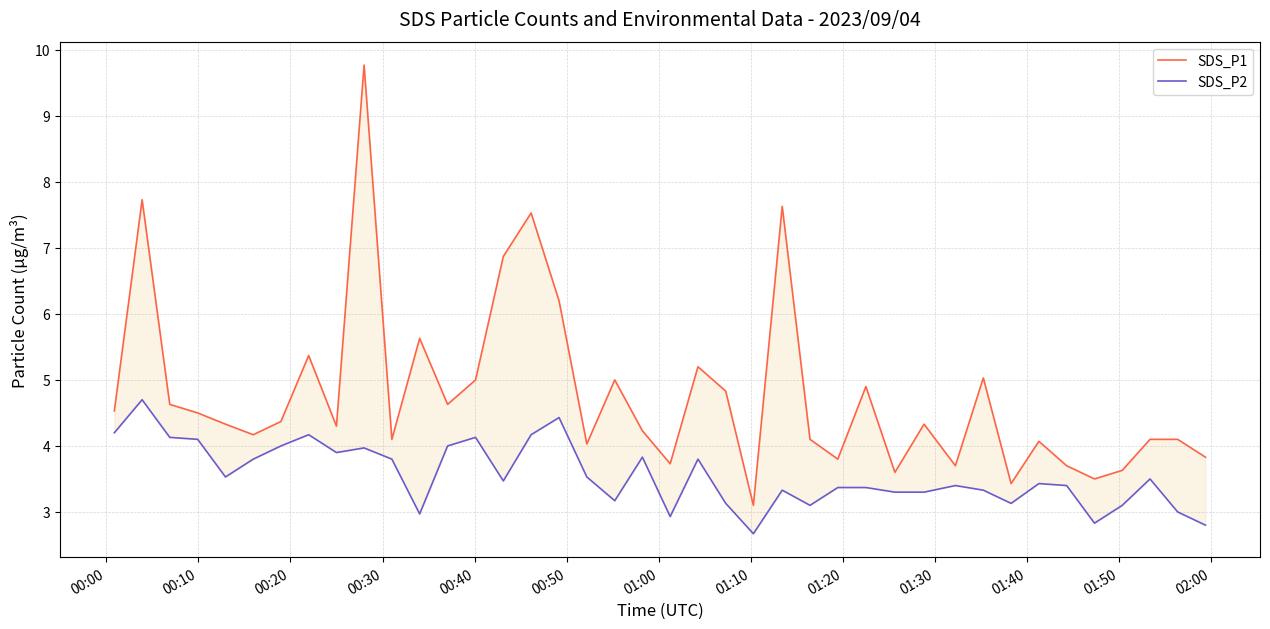

Reading right to left, what are all the values shown in this chart?

SDS_P1: 3.8	4.1	4.1	3.6	3.5	3.7	4.1	3.4	5.0	3.7	4.3	3.6	4.9	3.8	4.1	7.6	3.1	4.8	5.2	3.7	4.2	5.0	4.0	6.2	7.5	6.9	5.0	4.6	5.6	4.1	9.8	4.3	5.4	4.4	4.2	4.3	4.5	4.6	7.7	4.5
SDS_P2: 2.8	3.0	3.5	3.1	2.8	3.4	3.4	3.1	3.3	3.4	3.3	3.3	3.4	3.4	3.1	3.3	2.7	3.1	3.8	2.9	3.8	3.2	3.5	4.4	4.2	3.5	4.1	4.0	3.0	3.8	4.0	3.9	4.2	4.0	3.8	3.5	4.1	4.1	4.7	4.2